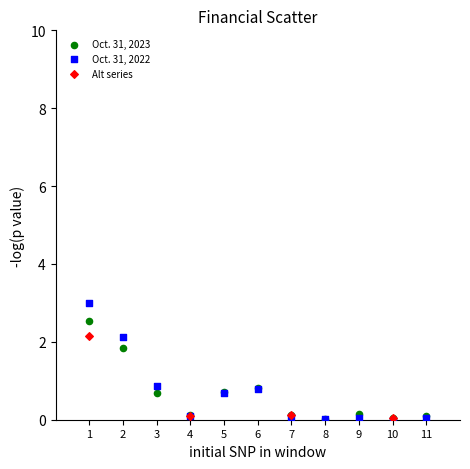

What are all the series names shown in the legend?

Oct. 31, 2023, Oct. 31, 2022, Alt series